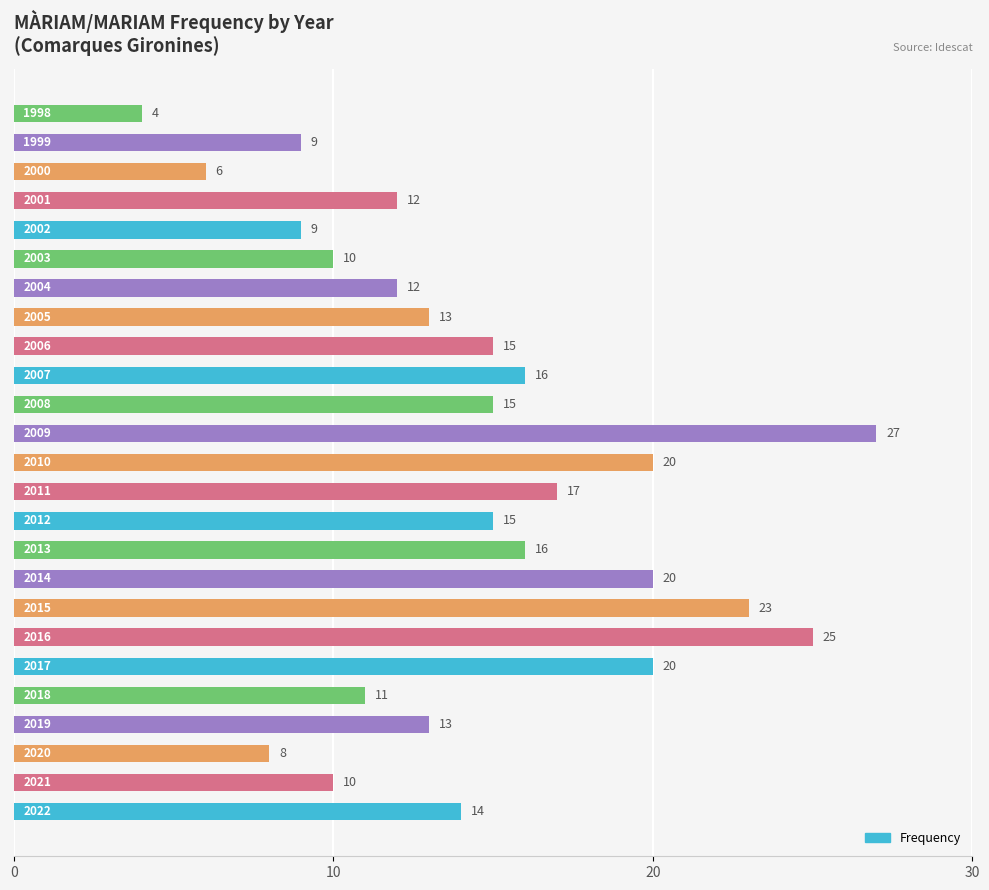

What is the difference between the second highest and minimum values?

21